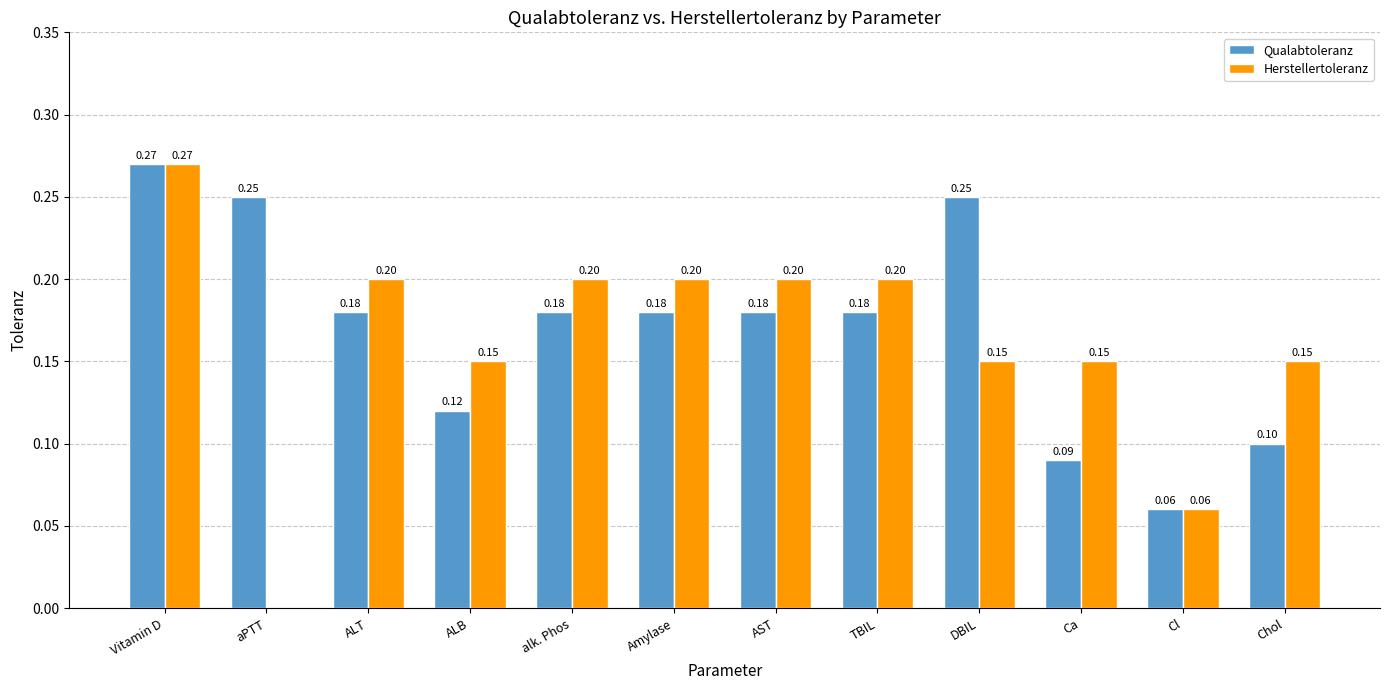

True or false: Herstellertoleranz has a value of -0.2 at aPTT.

False